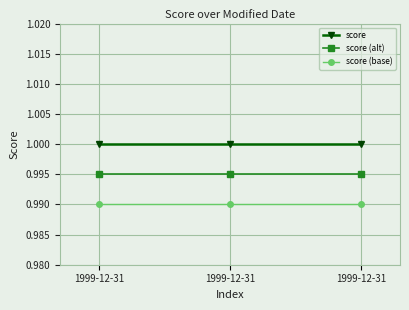

At how many categories does at least one series exceed 0?

3